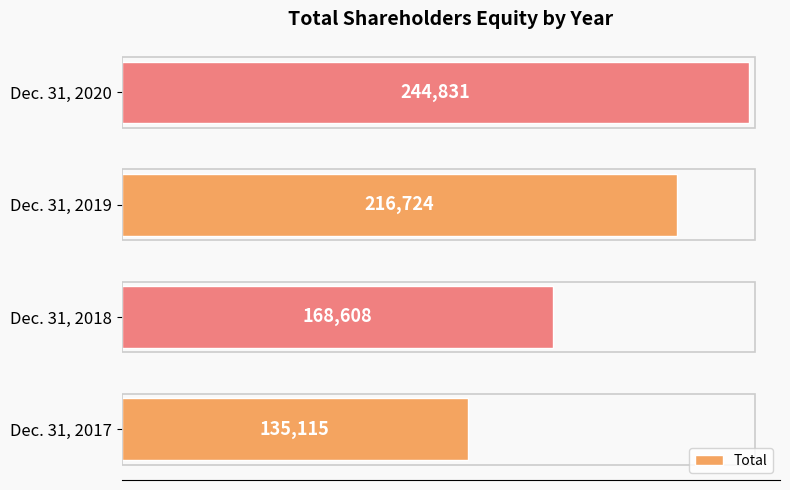

What is the difference between the maximum and second lowest values?

76223